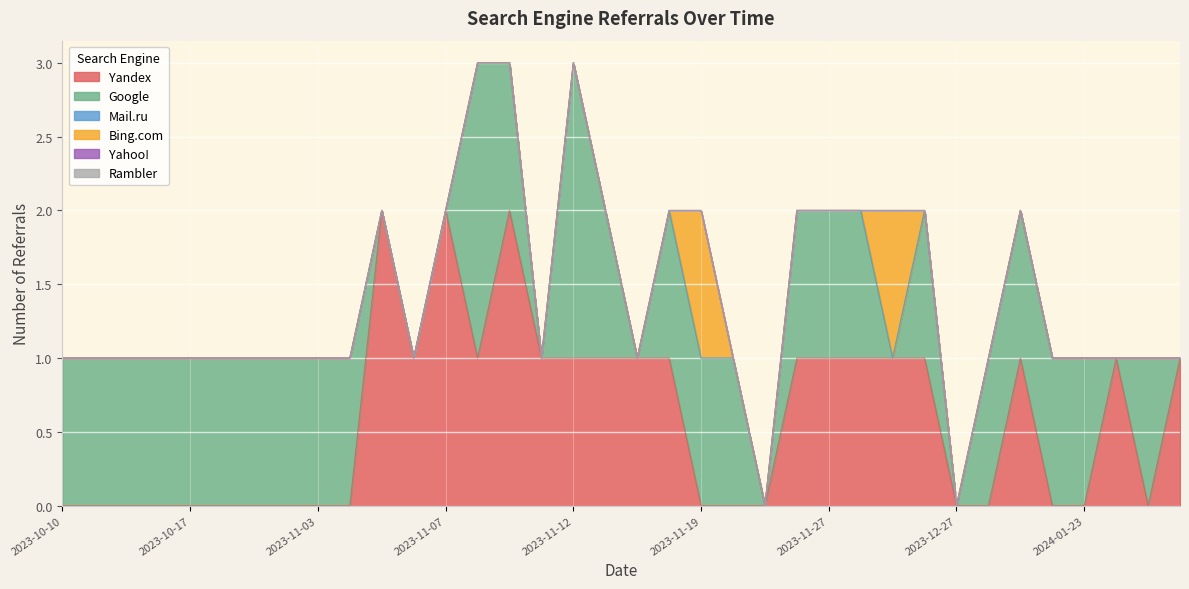

What is the label of the 18th point from the left?

2023-11-14